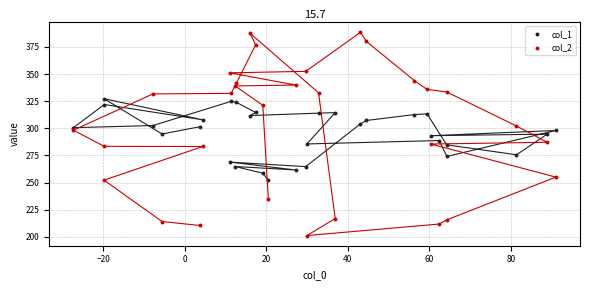

What is the X range (max minus min) for the scatter plot?

118.4